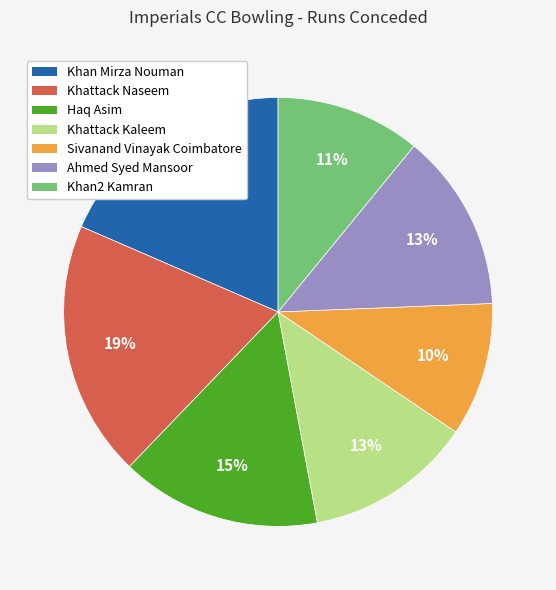

Is it true that Khan Mirza Nouman is 32% of the pie?

False